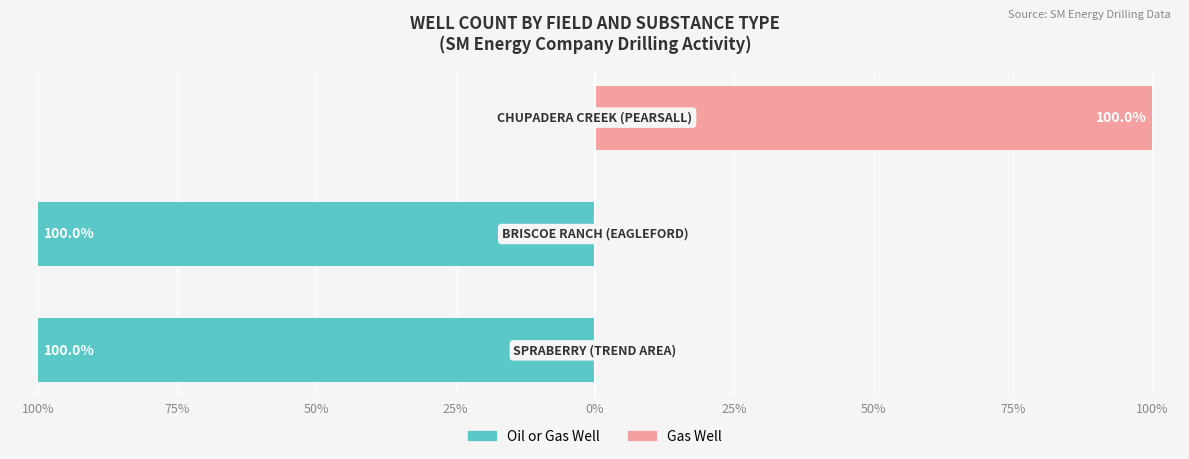

The value of Gas Well at 50% is 154. True or false?

False